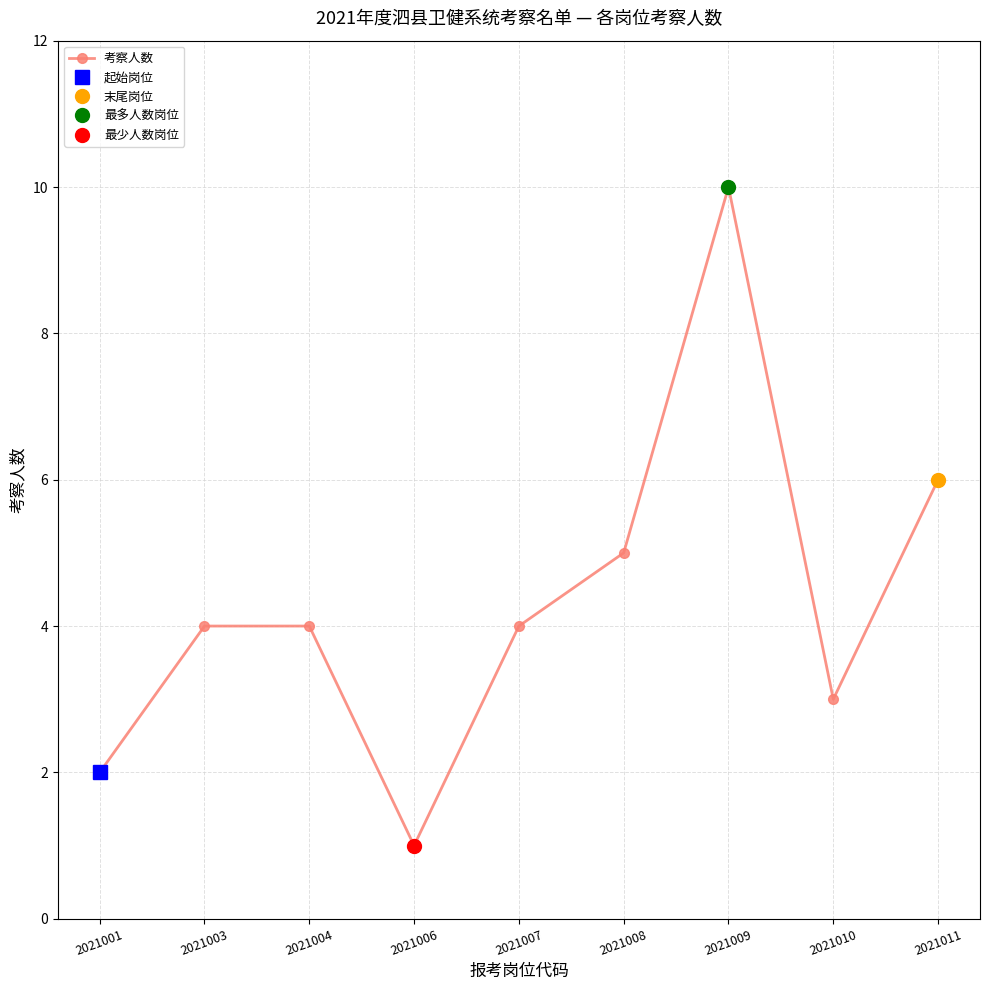

Which has a higher value, 2021011 or 2021001?

2021011